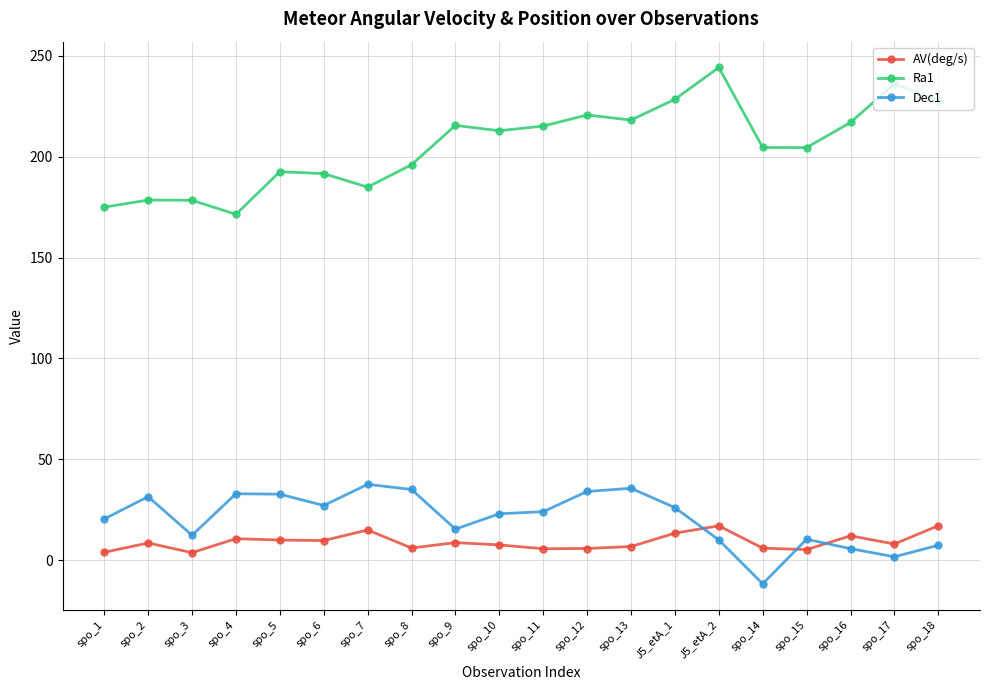

Which series has the widest spread of values?

Ra1